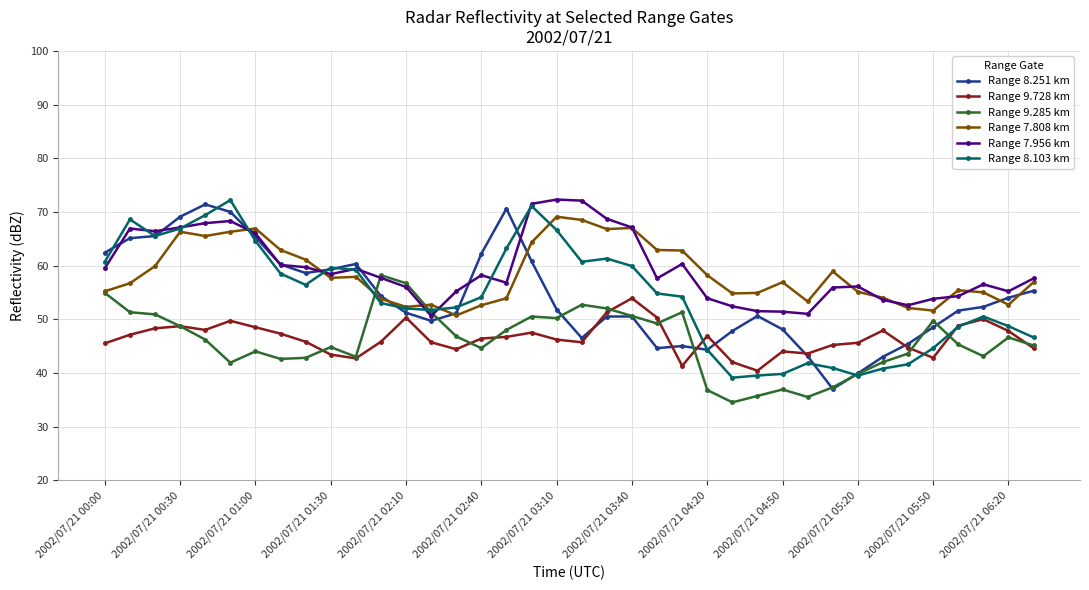

What is the greatest value displayed?

72.3